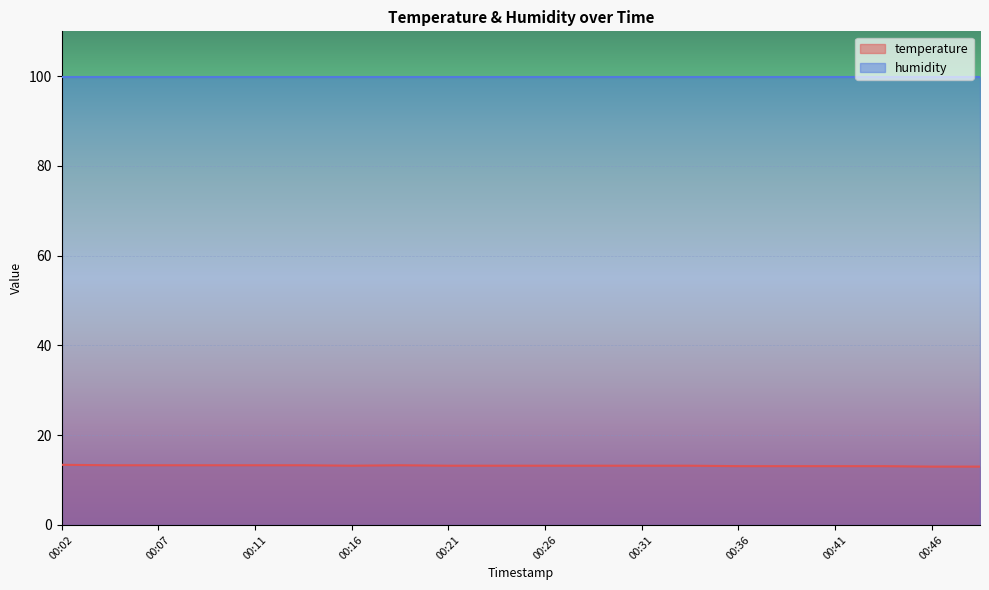

What is the sum of the values at 00:26 and 00:38?

26.3